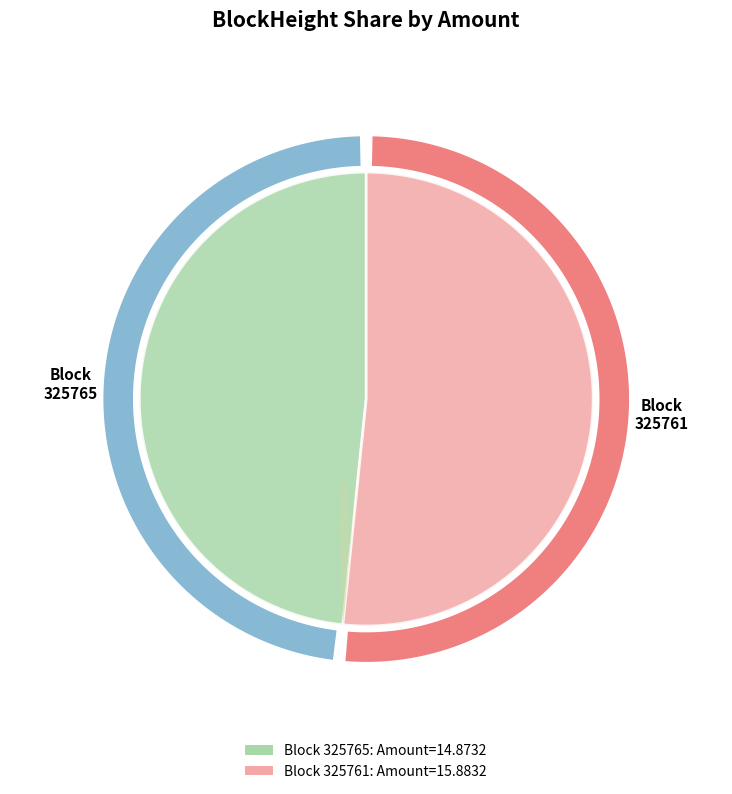

Does any single category account for the majority?

Yes